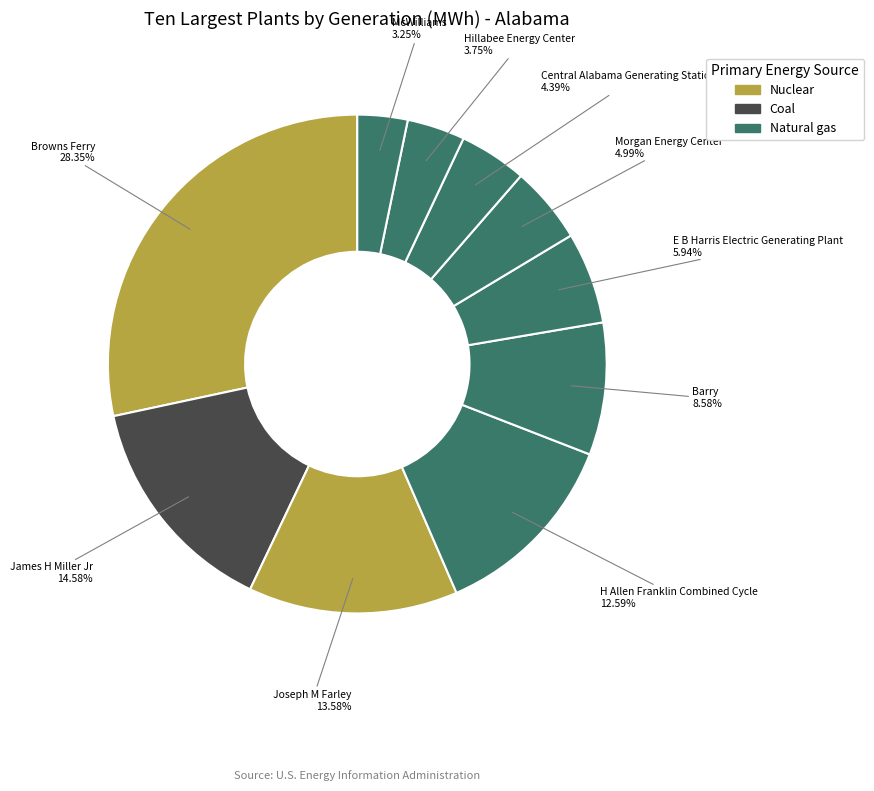

Rank the categories by value from lowest to highest.

McWilliams, Hillabee Energy Center, Central Alabama Generating Station, Morgan Energy Center, E B Harris Electric Generating Plant, Barry, H Allen Franklin Combined Cycle, Joseph M Farley, James H Miller Jr, Browns Ferry